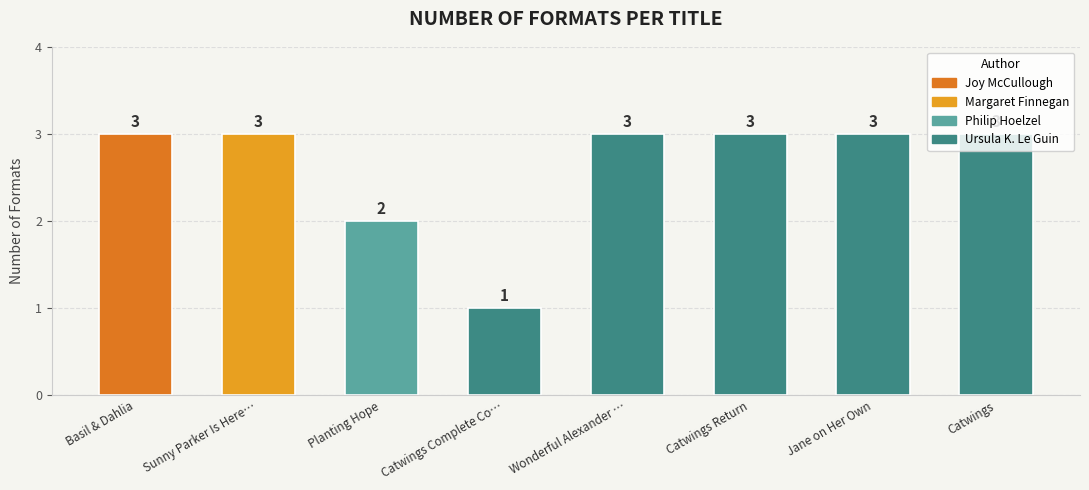

Is it true that the value at Planting Hope is 1?

False